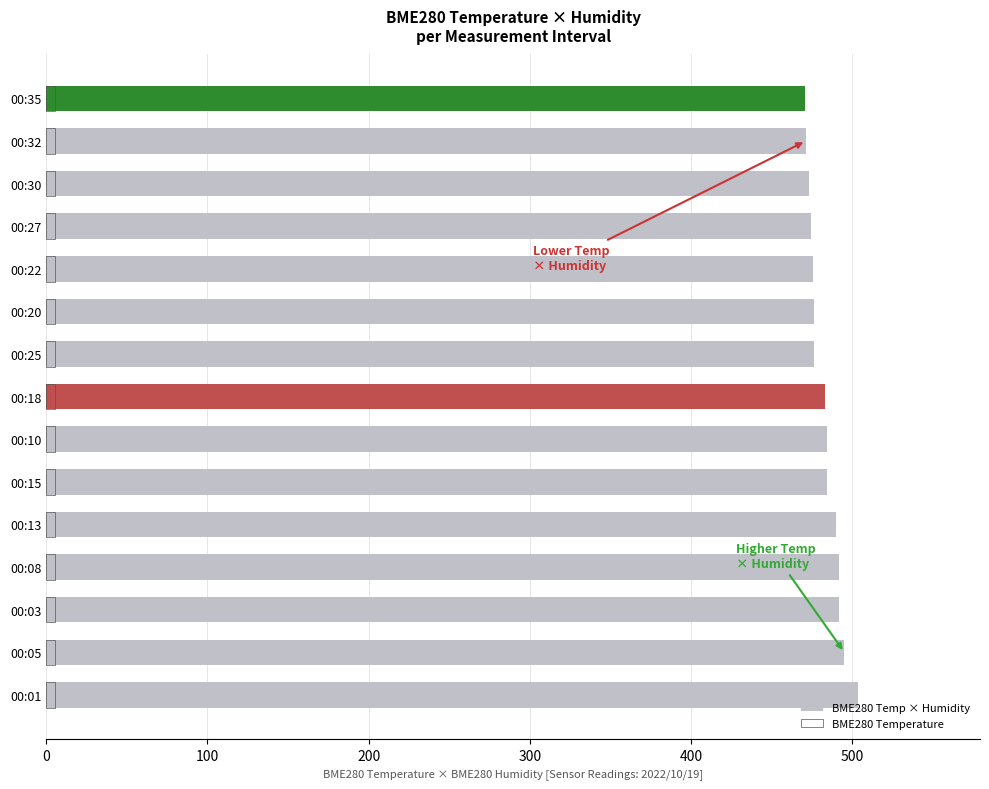

What is the value of the BME280 Temp × Humidity bar at the 14th from the left?

471.1